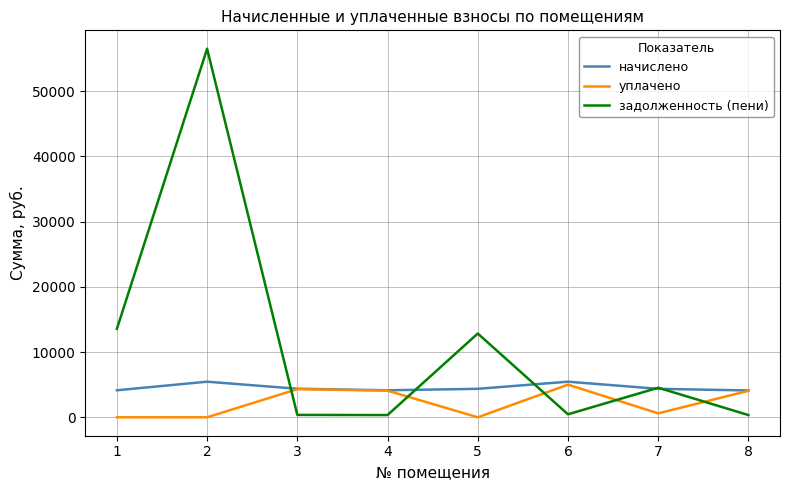

The value of начислено at 7 is 6302.1. True or false?

False